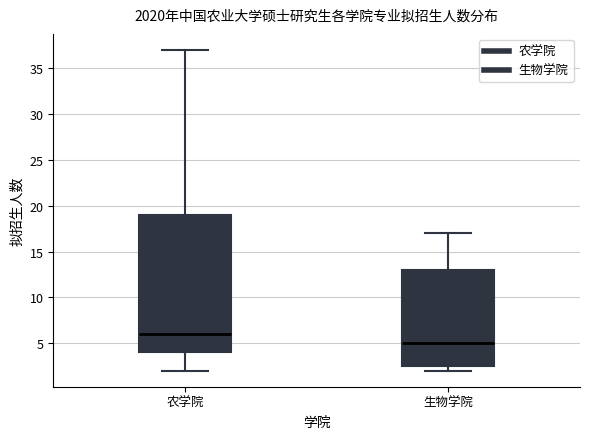

Comparing the boxes themselves (not the whiskers), which one is the tallest?

农学院